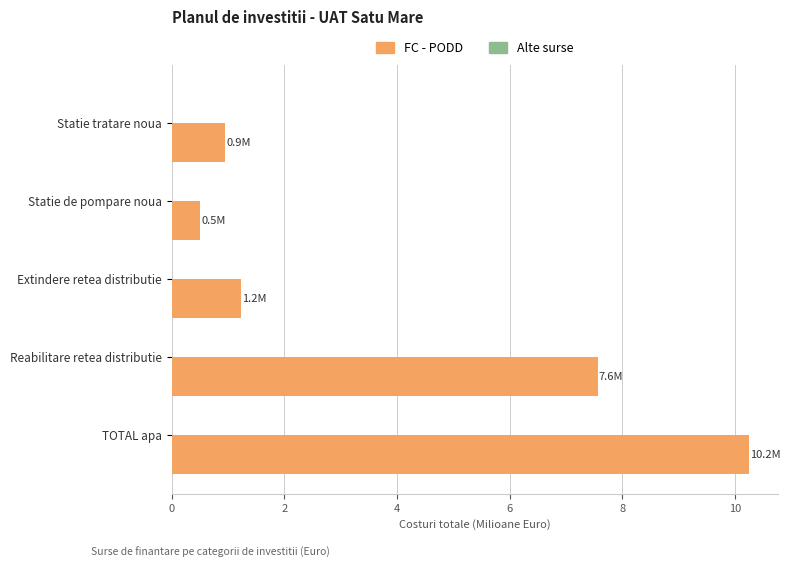

Which label corresponds to the smallest value in the chart?

Statie de pompare noua